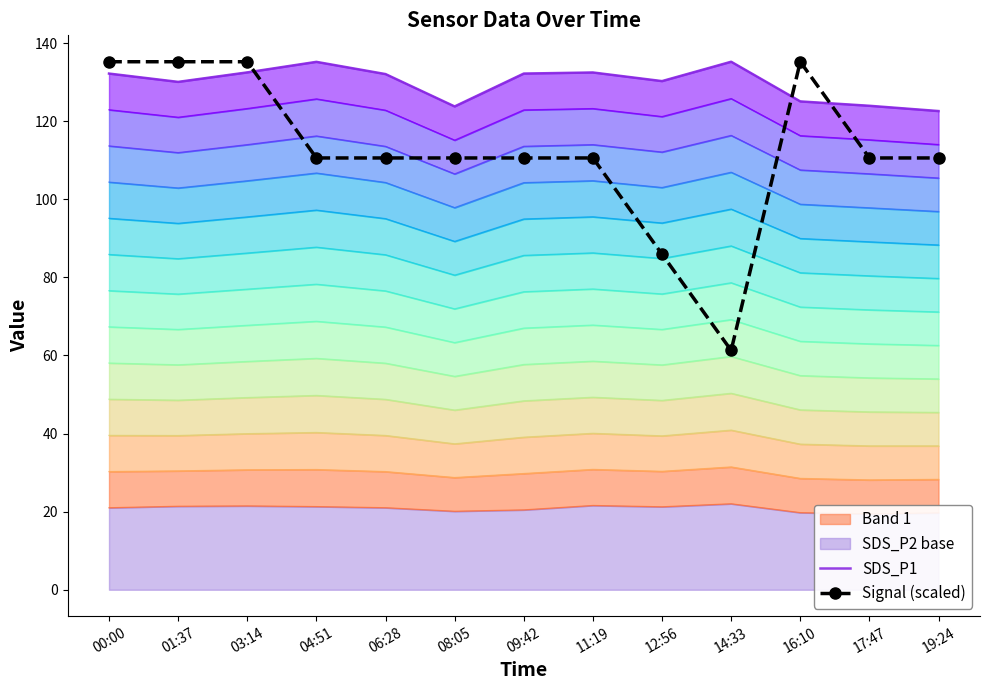

How many lines are shown in the chart?

2